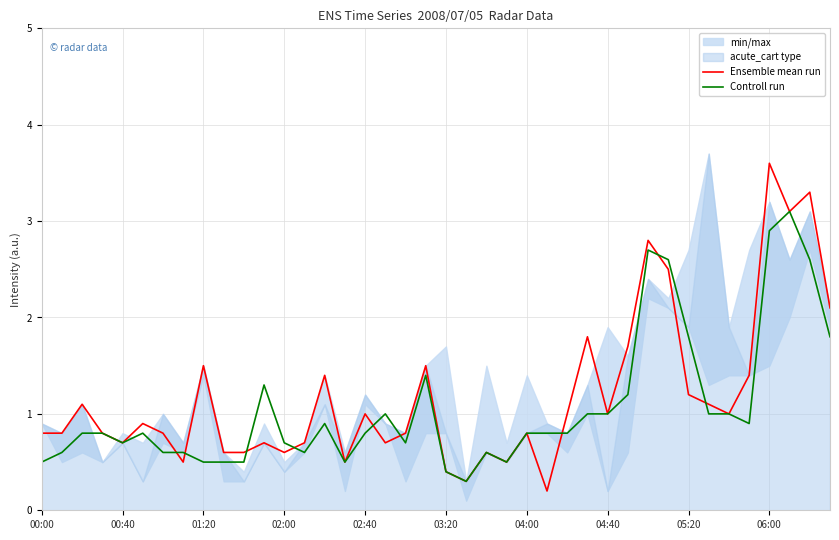

The Ensemble mean run series shows 1.0 at 35. True or false?

False